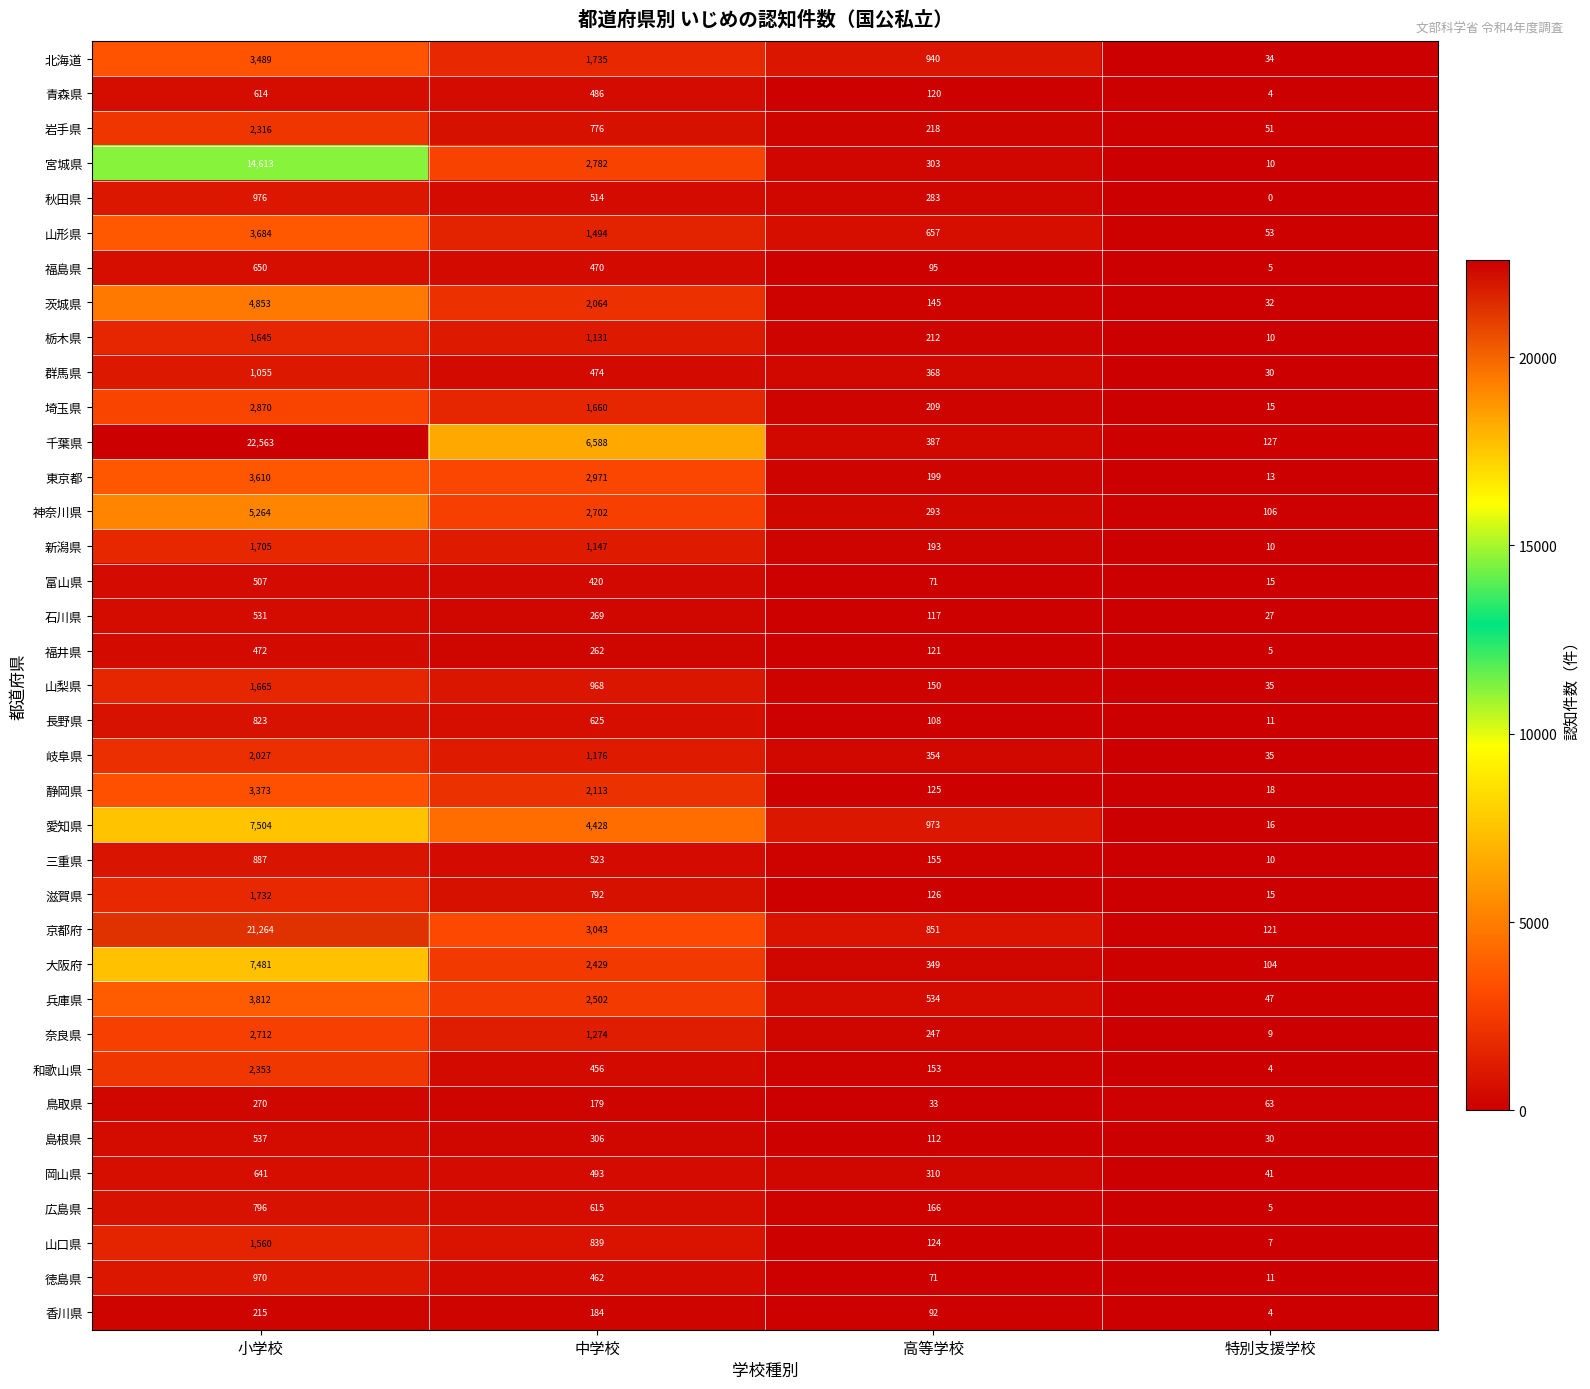

What is the difference between the 石川県 values at 小学校 and 特別支援学校?

504